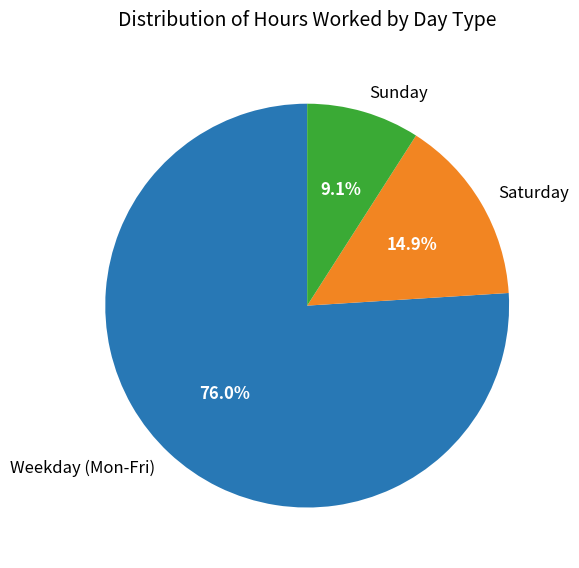

Does Weekday (Mon-Fri) represent more than half of the total?

Yes